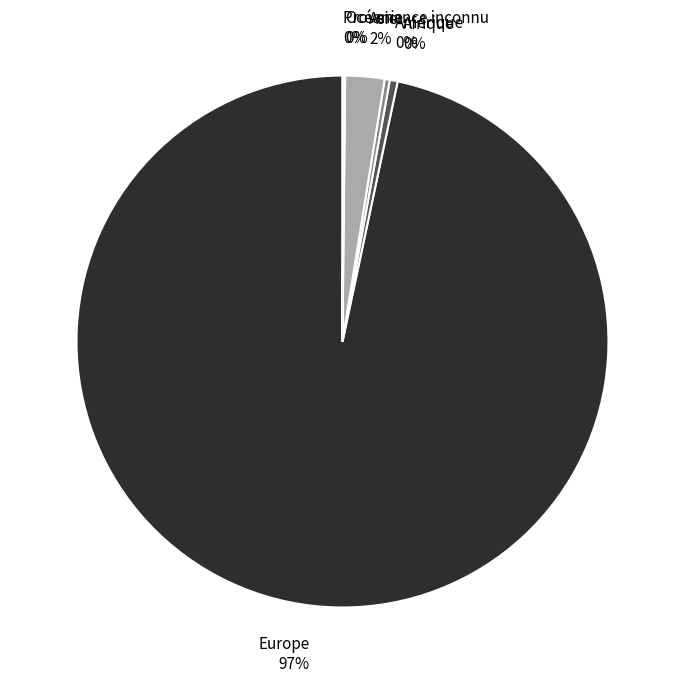

Is it true that Europe is 89% of the pie?

False